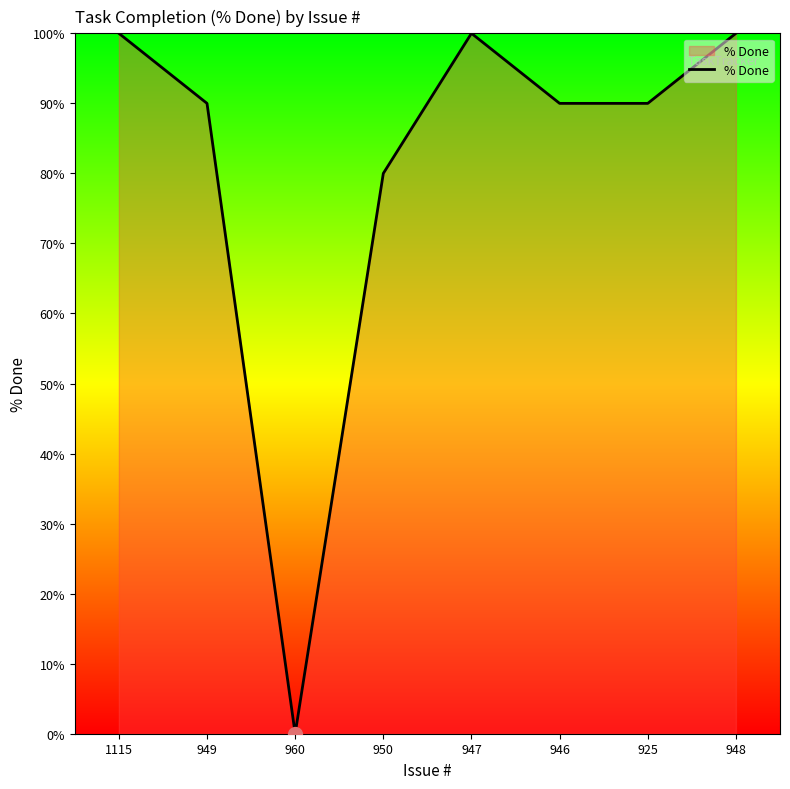

Is it true that the value at 960 is 0?

True